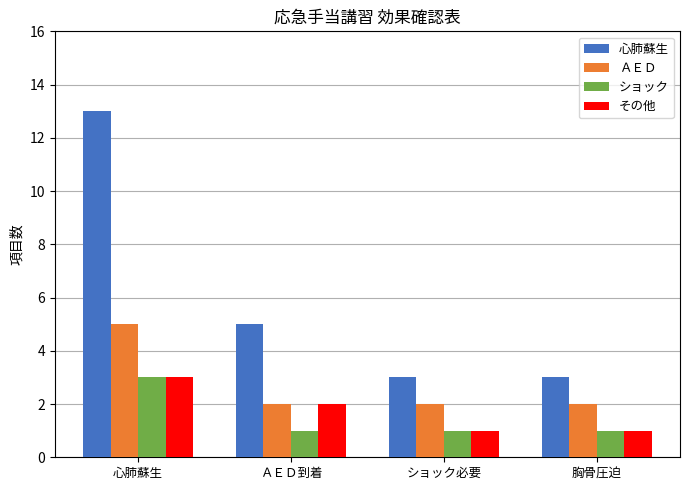

Reading right to left, what are all the values shown in this chart?

心肺蘇生: 胸骨圧迫=3	ショック必要=3	ＡＥＤ到着=5	心肺蘇生=13
ＡＥＤ: 胸骨圧迫=2	ショック必要=2	ＡＥＤ到着=2	心肺蘇生=5
ショック: 胸骨圧迫=1	ショック必要=1	ＡＥＤ到着=1	心肺蘇生=3
その他: 胸骨圧迫=1	ショック必要=1	ＡＥＤ到着=2	心肺蘇生=3